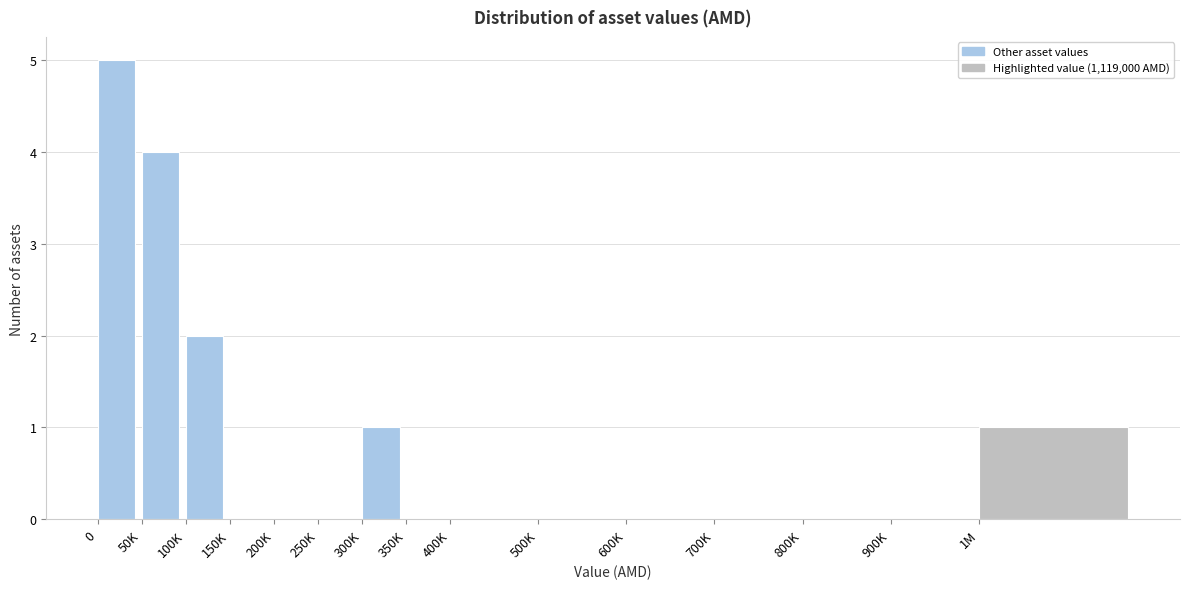

Reading left to right, list all the values displayed in this chart.

0=5	50K=4	100K=2	150K=0	200K=0	250K=0	300K=1	350K=0	400K=0	500K=0	600K=0	700K=0	800K=0	900K=0	1M=1